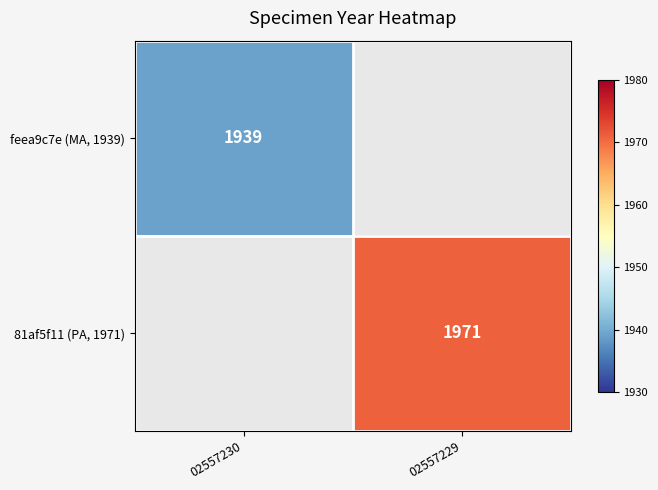

True or false: feea9c7e (MA, 1939) has a value of 1939 at 02557230.

True